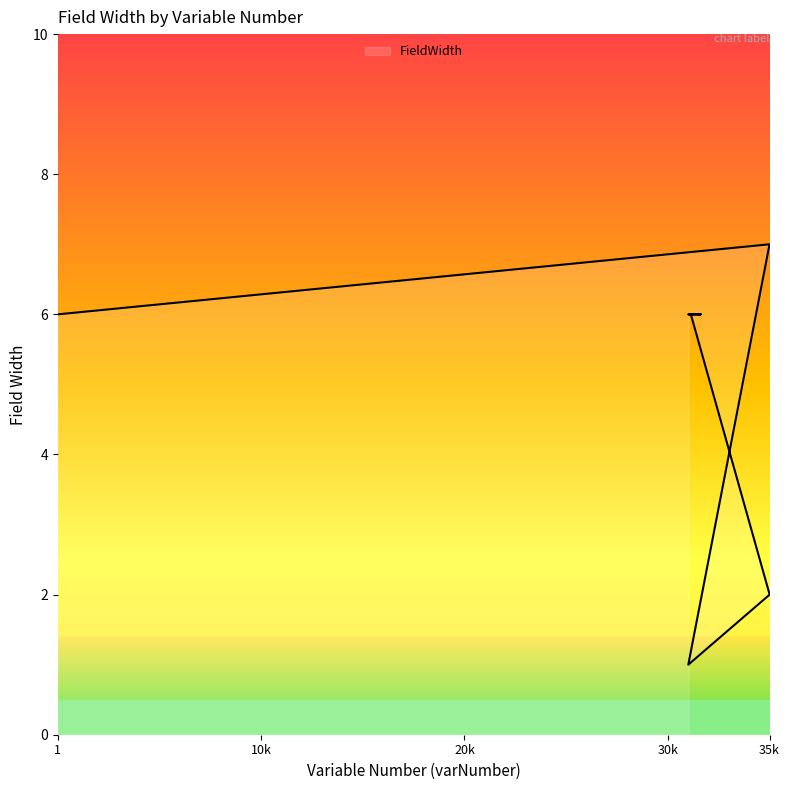

Is it true that the value at 31515 is 6?

True